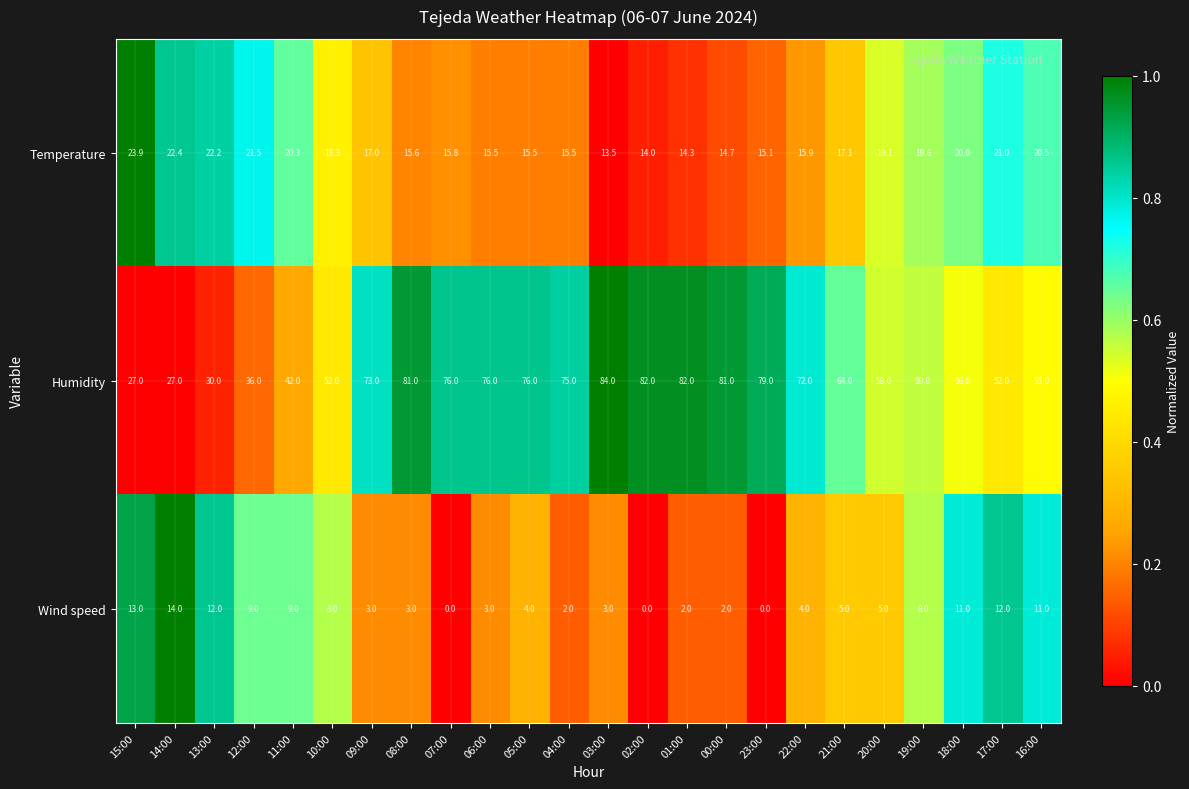

Rank the series by their maximum value, from highest to lowest.

Humidity, Temperature, Wind speed